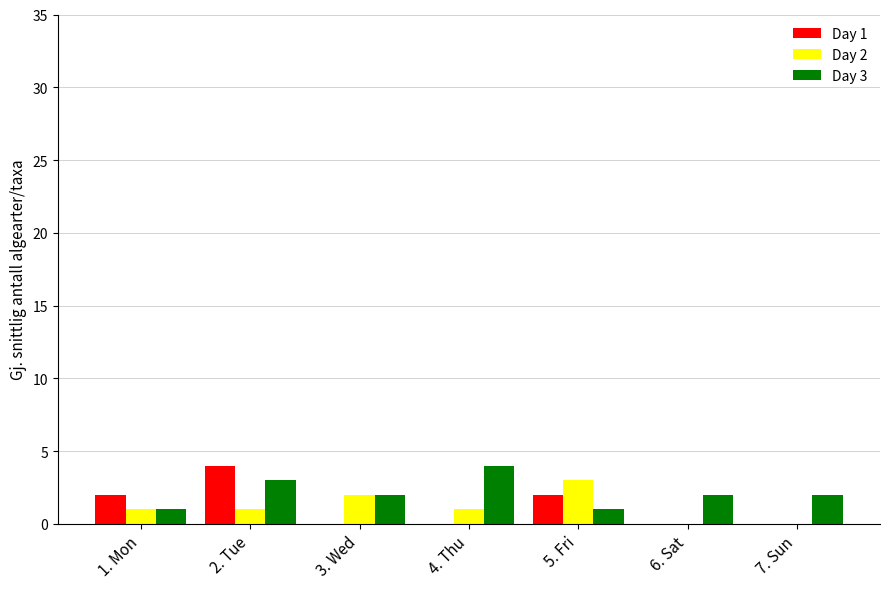

Count the number of categories in the chart.

7